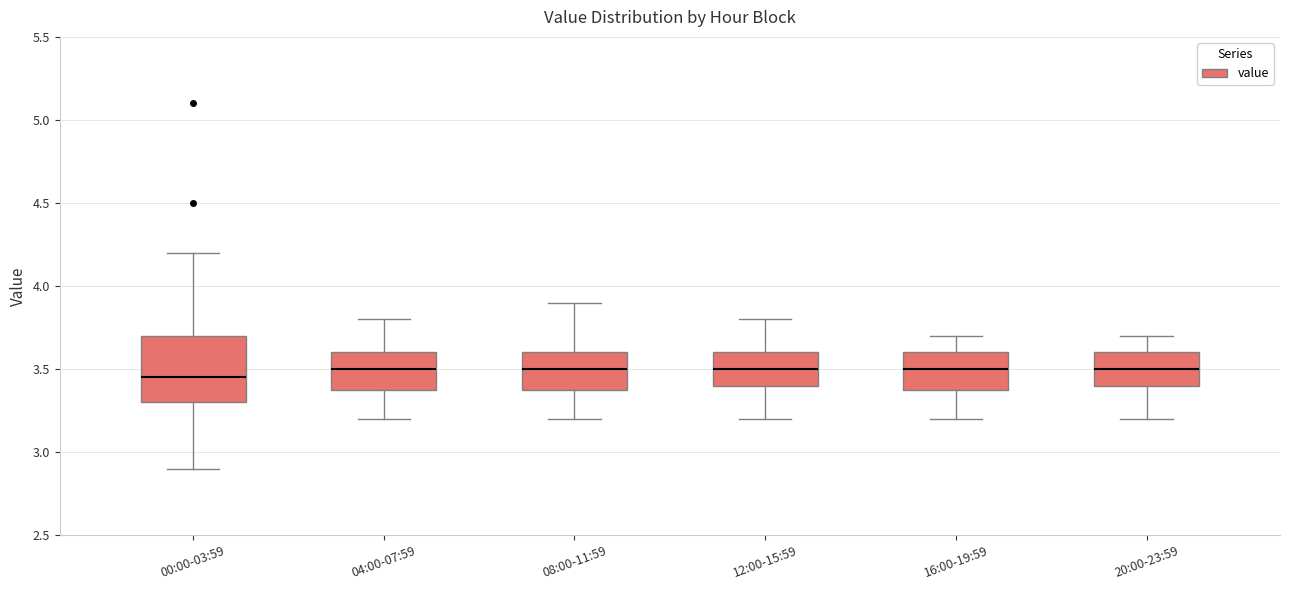

Reading left to right, read every box against the y-axis: the position of its median line, the range the box covers, and the ends of its whiskers. The values are not printed on the chart, so give them approximately, as read against the axis.

00:00-03:59: median 3.45, box 3.30 to 3.70, whiskers 2.90 to 4.20
04:00-07:59: median 3.50, box 3.40 to 3.60, whiskers 3.20 to 3.80
08:00-11:59: median 3.50, box 3.40 to 3.60, whiskers 3.20 to 3.90
12:00-15:59: median 3.50, box 3.40 to 3.60, whiskers 3.20 to 3.80
16:00-19:59: median 3.50, box 3.40 to 3.60, whiskers 3.20 to 3.70
20:00-23:59: median 3.50, box 3.40 to 3.60, whiskers 3.20 to 3.70